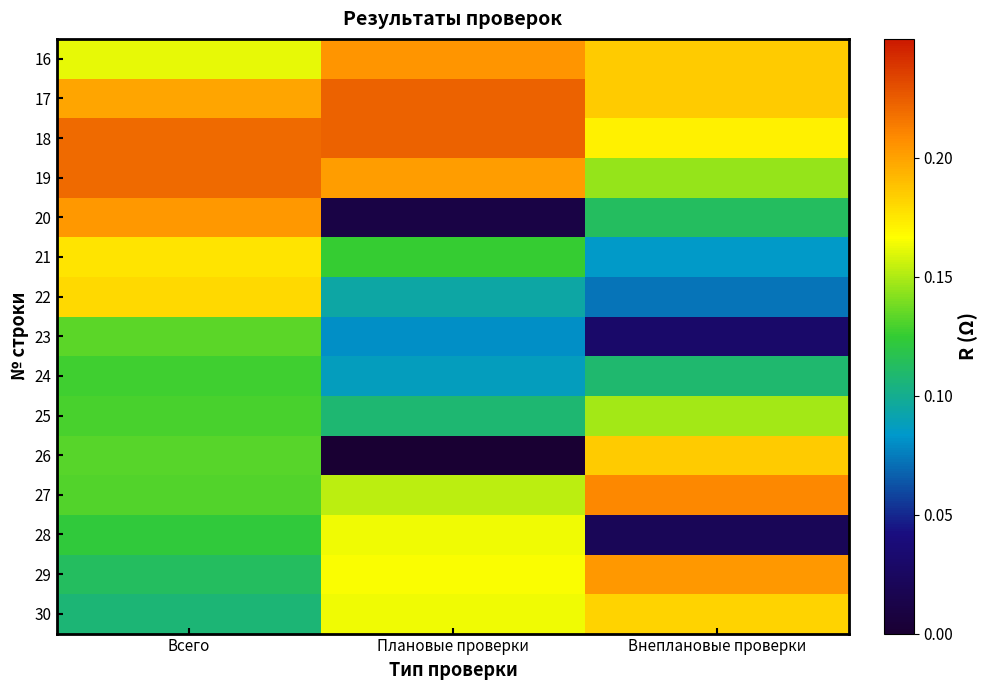

Reading left to right, transcribe all the data shown in this chart.

16: Всего=0.2	Плановые проверки=0.2	Внеплановые проверки=0.2
17: Всего=0.2	Плановые проверки=0.2	Внеплановые проверки=0.2
18: Всего=0.2	Плановые проверки=0.2	Внеплановые проверки=0.2
19: Всего=0.2	Плановые проверки=0.2	Внеплановые проверки=0.1
20: Всего=0.2	Плановые проверки=0.0	Внеплановые проверки=0.1
21: Всего=0.2	Плановые проверки=0.1	Внеплановые проверки=0.1
22: Всего=0.2	Плановые проверки=0.1	Внеплановые проверки=0.1
23: Всего=0.1	Плановые проверки=0.1	Внеплановые проверки=0.0
24: Всего=0.1	Плановые проверки=0.1	Внеплановые проверки=0.1
25: Всего=0.1	Плановые проверки=0.1	Внеплановые проверки=0.1
26: Всего=0.1	Плановые проверки=0.0	Внеплановые проверки=0.2
27: Всего=0.1	Плановые проверки=0.2	Внеплановые проверки=0.2
28: Всего=0.1	Плановые проверки=0.2	Внеплановые проверки=0.0
29: Всего=0.1	Плановые проверки=0.2	Внеплановые проверки=0.2
30: Всего=0.1	Плановые проверки=0.2	Внеплановые проверки=0.2